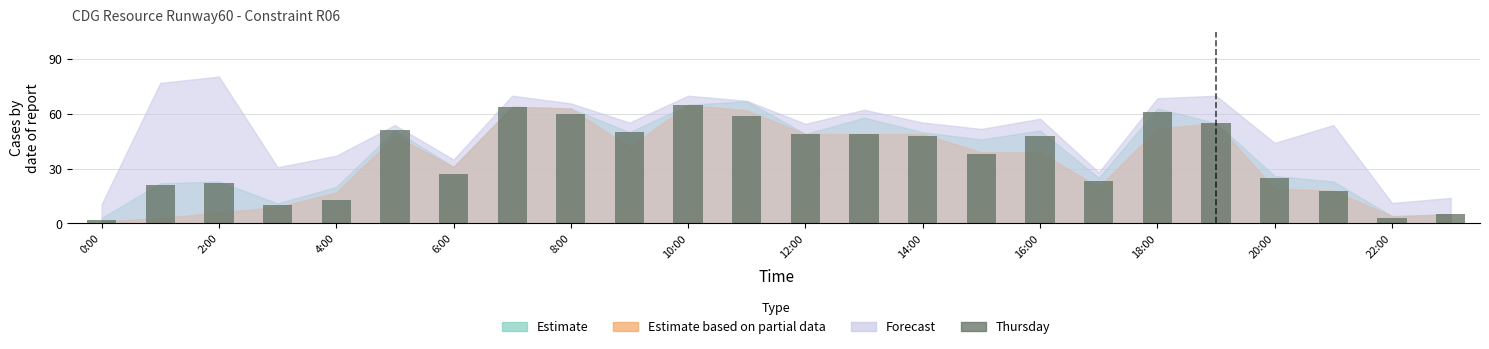

What is the difference between the maximum and minimum values?

63